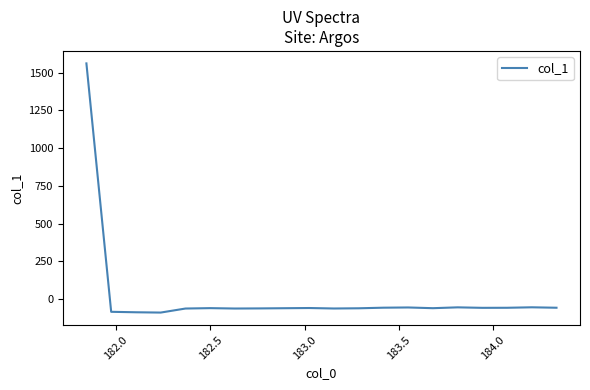

What is the smallest value displayed?

-89.0